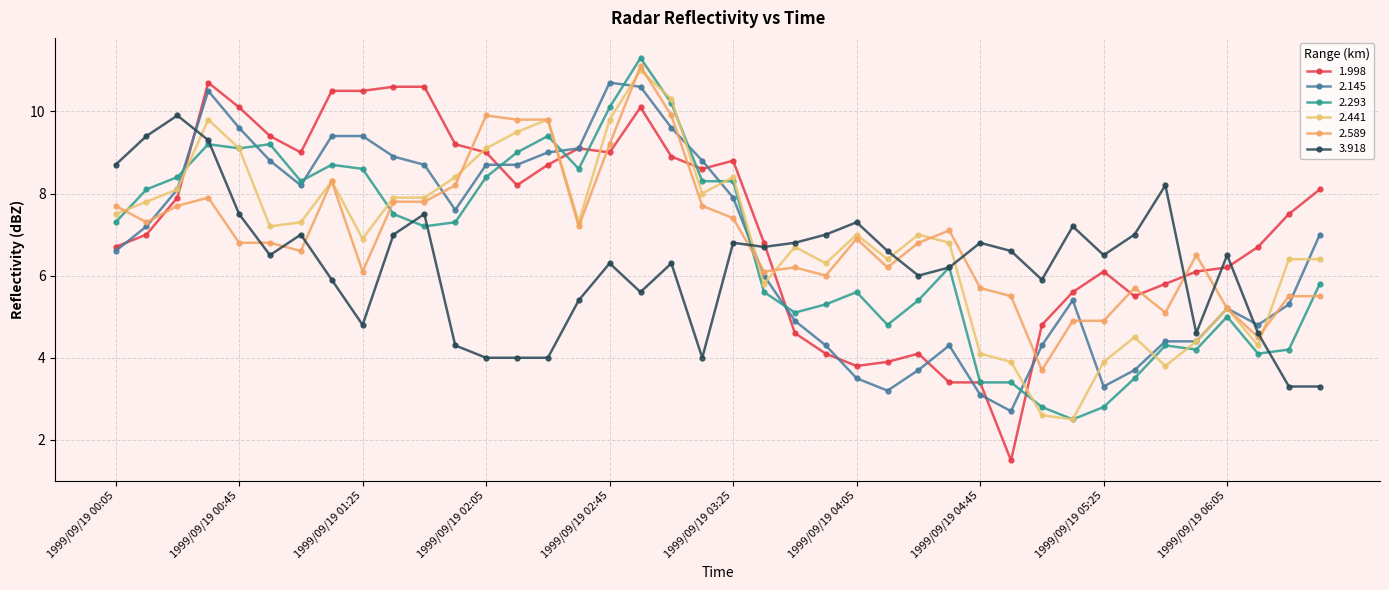

How many data points in 2.293 are less than 7?

19